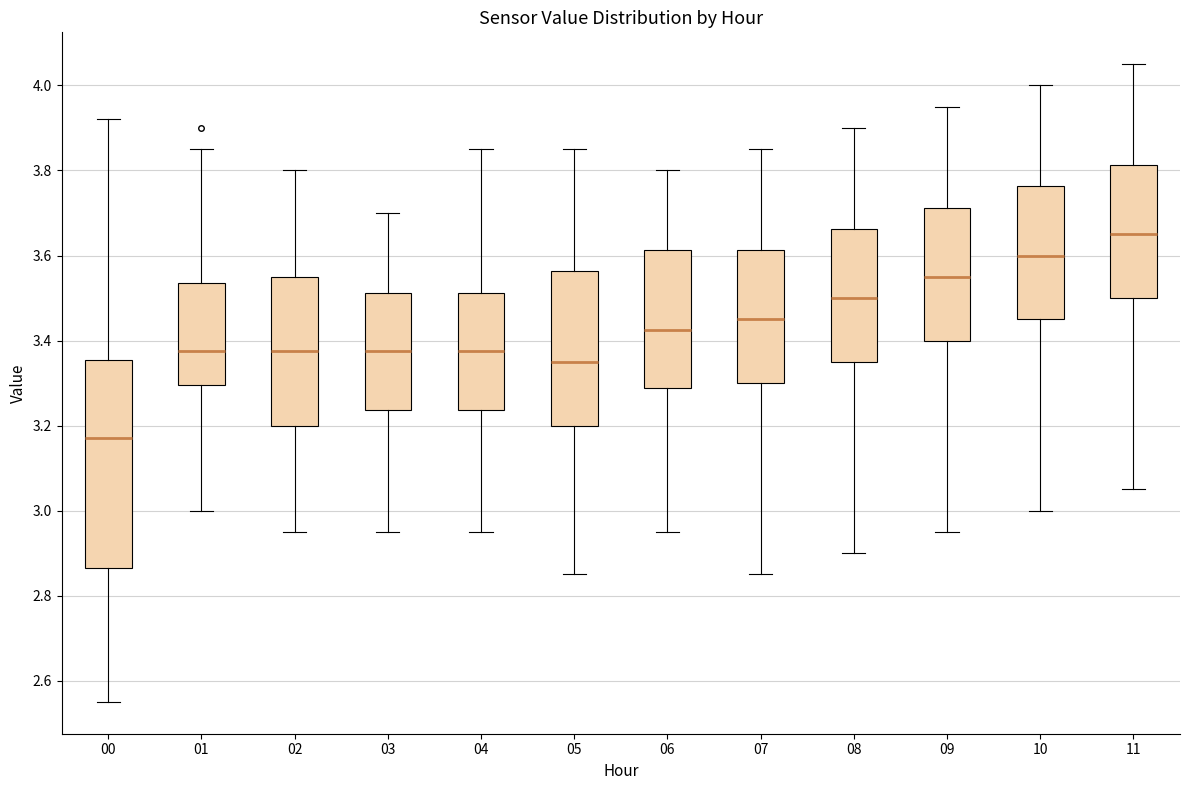

Reading left to right, transcribe this box plot: for each box, give where its median line is, the range the box spans, and where its two whiskers end, as read against the y-axis. The values are not printed on the chart, so give them approximately, as read against the axis.

00: median 3.18, box 2.86 to 3.36, whiskers 2.56 to 3.92
01: median 3.38, box 3.30 to 3.54, whiskers 3.00 to 3.86
02: median 3.38, box 3.20 to 3.56, whiskers 2.96 to 3.80
03: median 3.38, box 3.24 to 3.52, whiskers 2.96 to 3.70
04: median 3.38, box 3.24 to 3.52, whiskers 2.96 to 3.86
05: median 3.36, box 3.20 to 3.56, whiskers 2.86 to 3.86
06: median 3.42, box 3.28 to 3.62, whiskers 2.96 to 3.80
07: median 3.46, box 3.30 to 3.62, whiskers 2.86 to 3.86
08: median 3.50, box 3.36 to 3.66, whiskers 2.90 to 3.90
09: median 3.56, box 3.40 to 3.72, whiskers 2.96 to 3.96
10: median 3.60, box 3.46 to 3.76, whiskers 3.00 to 4.00
11: median 3.66, box 3.50 to 3.82, whiskers 3.06 to 4.06